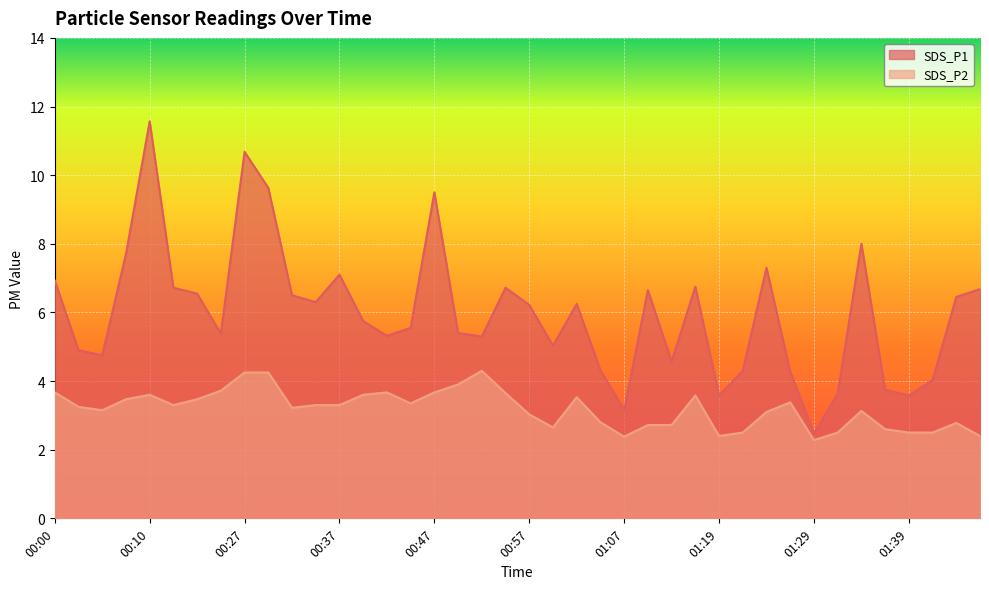

What is the lowest value of the SDS_P2 series?

2.3